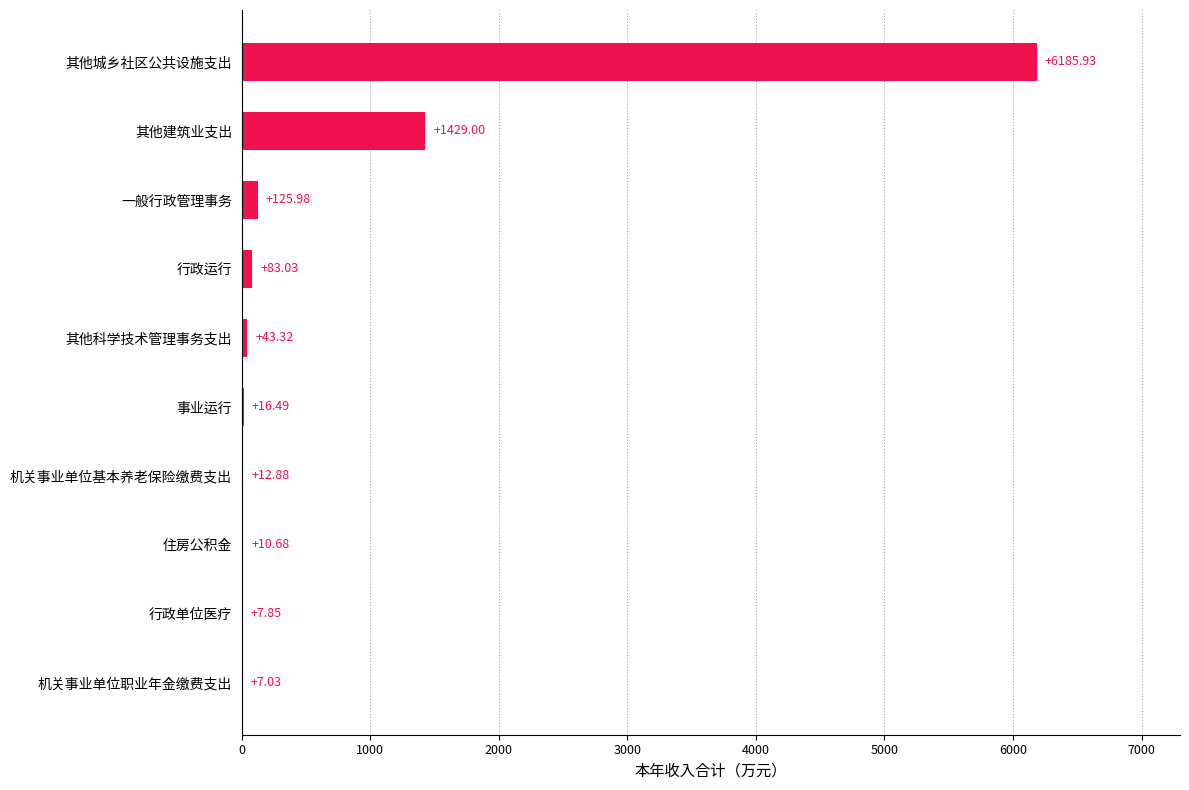

What is the ratio of the value at 其他建筑业支出 to the value at 一般行政管理事务?

11.3